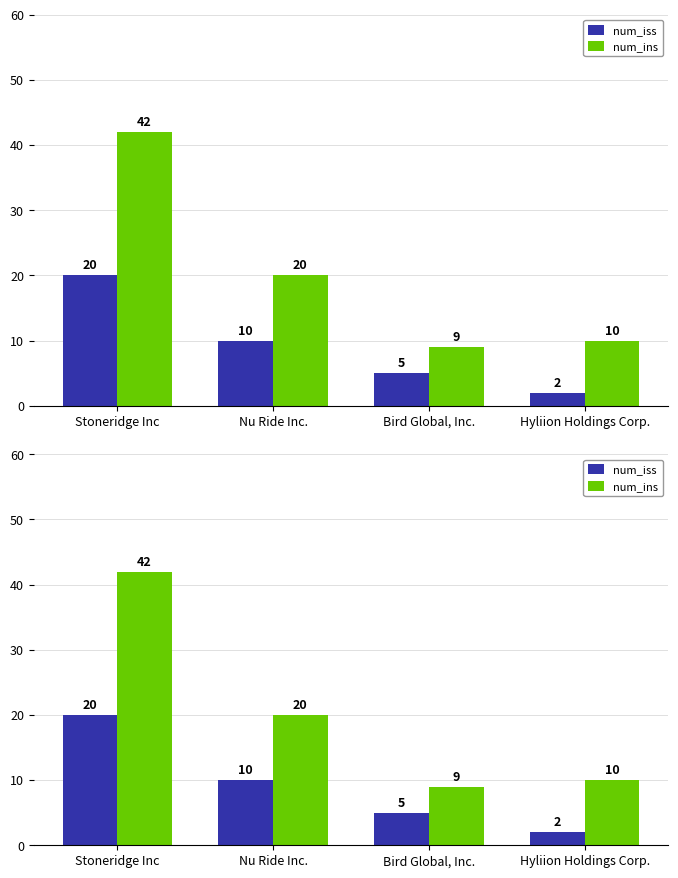

Which has a higher value, Hyliion Holdings Corp. or Nu Ride Inc.?

Nu Ride Inc.